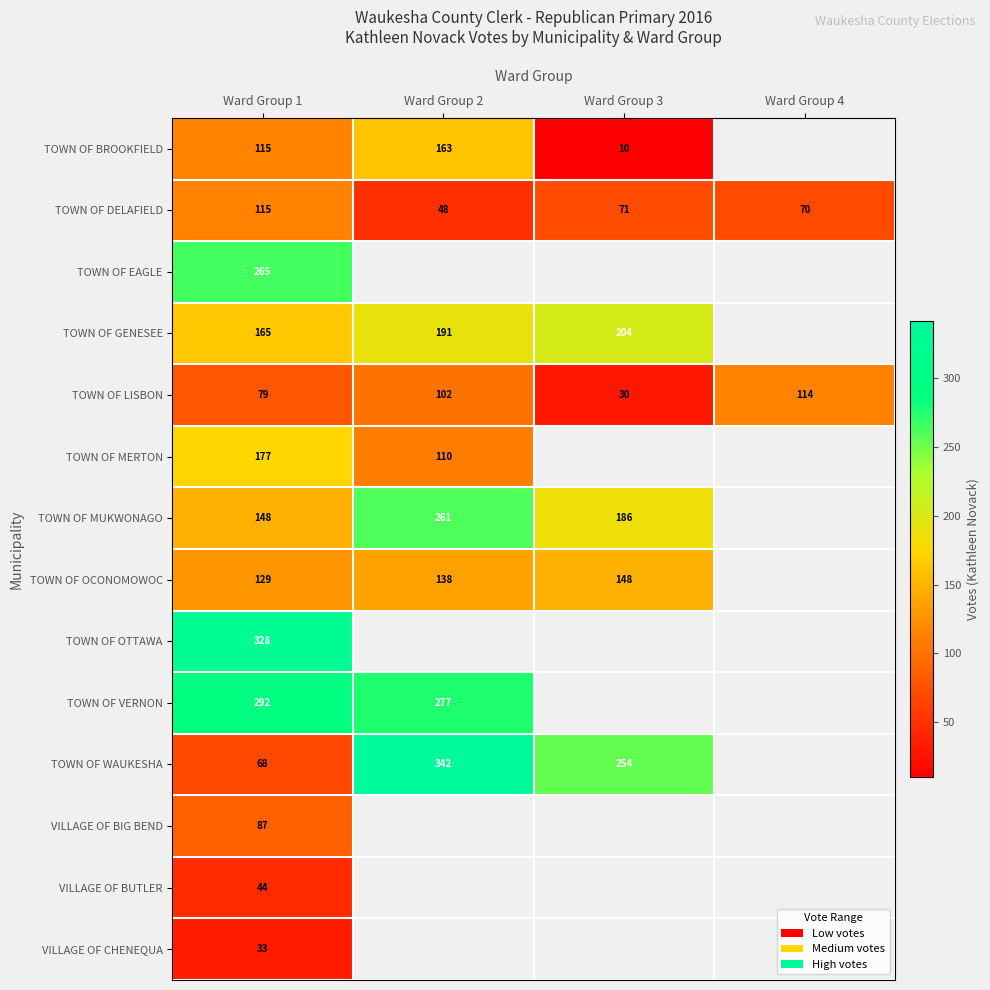

How many series are shown in this chart?

14